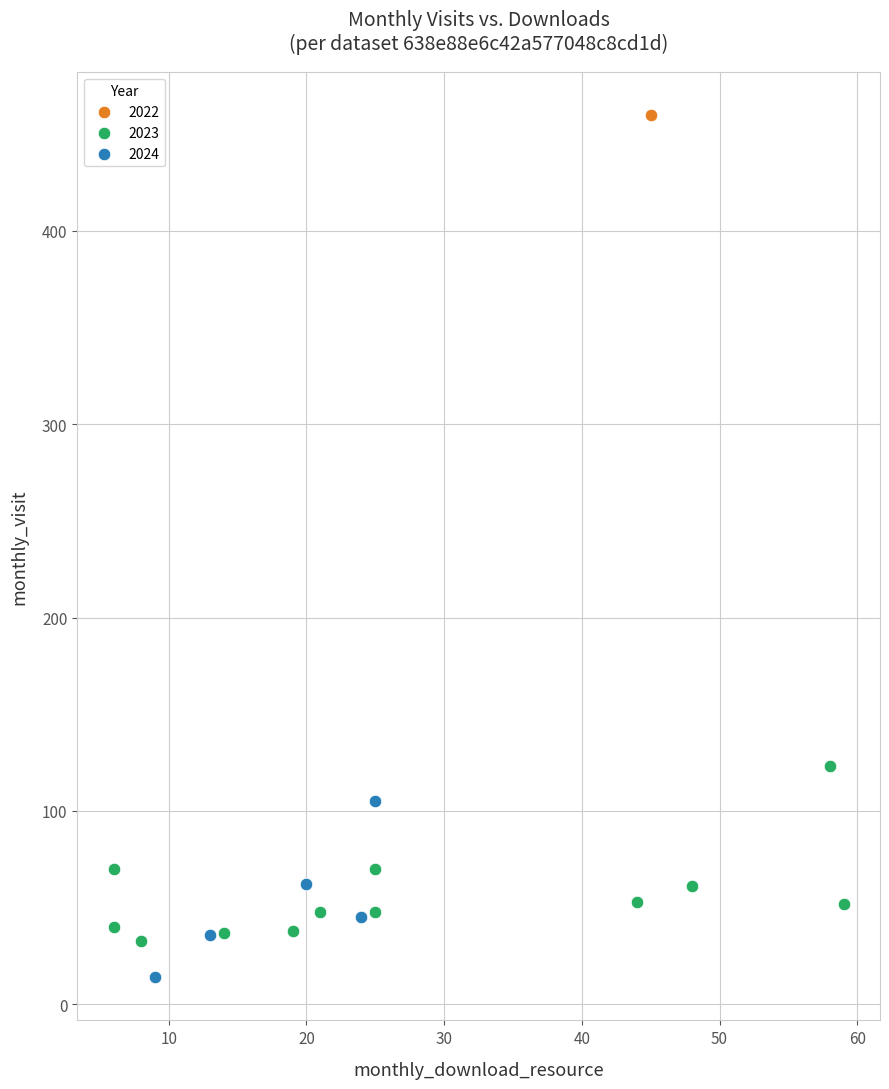

Which series reaches the maximum Y coordinate?

2022